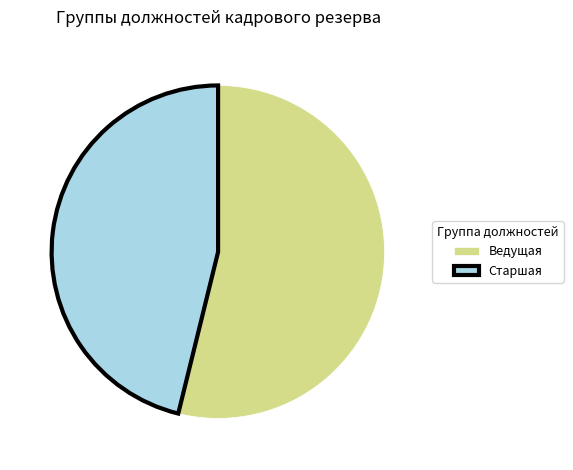

True or false: Ведущая accounts for 46% of the total.

False